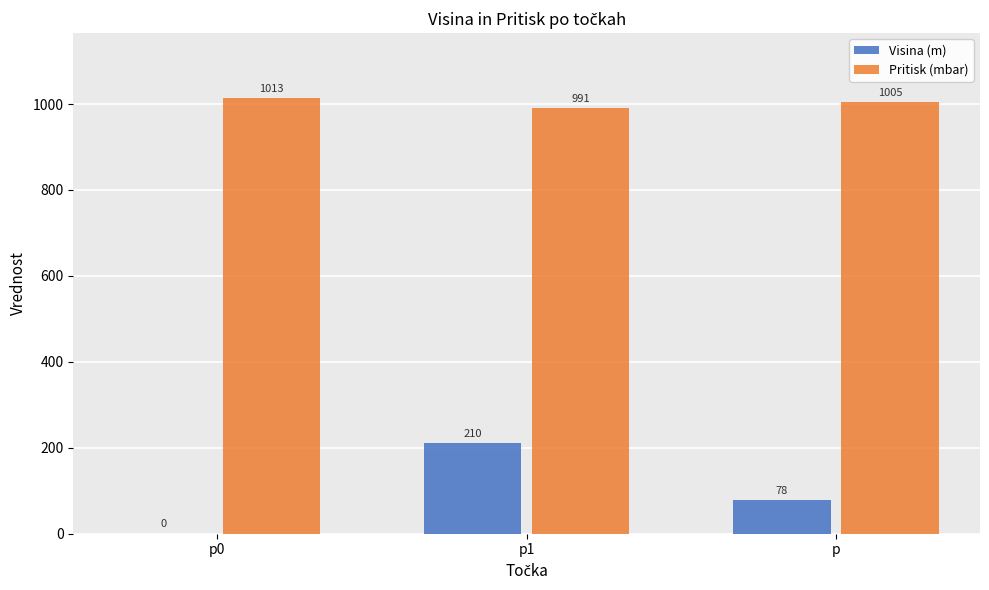

Which series changed the most between p0 and p1?

Visina (m)